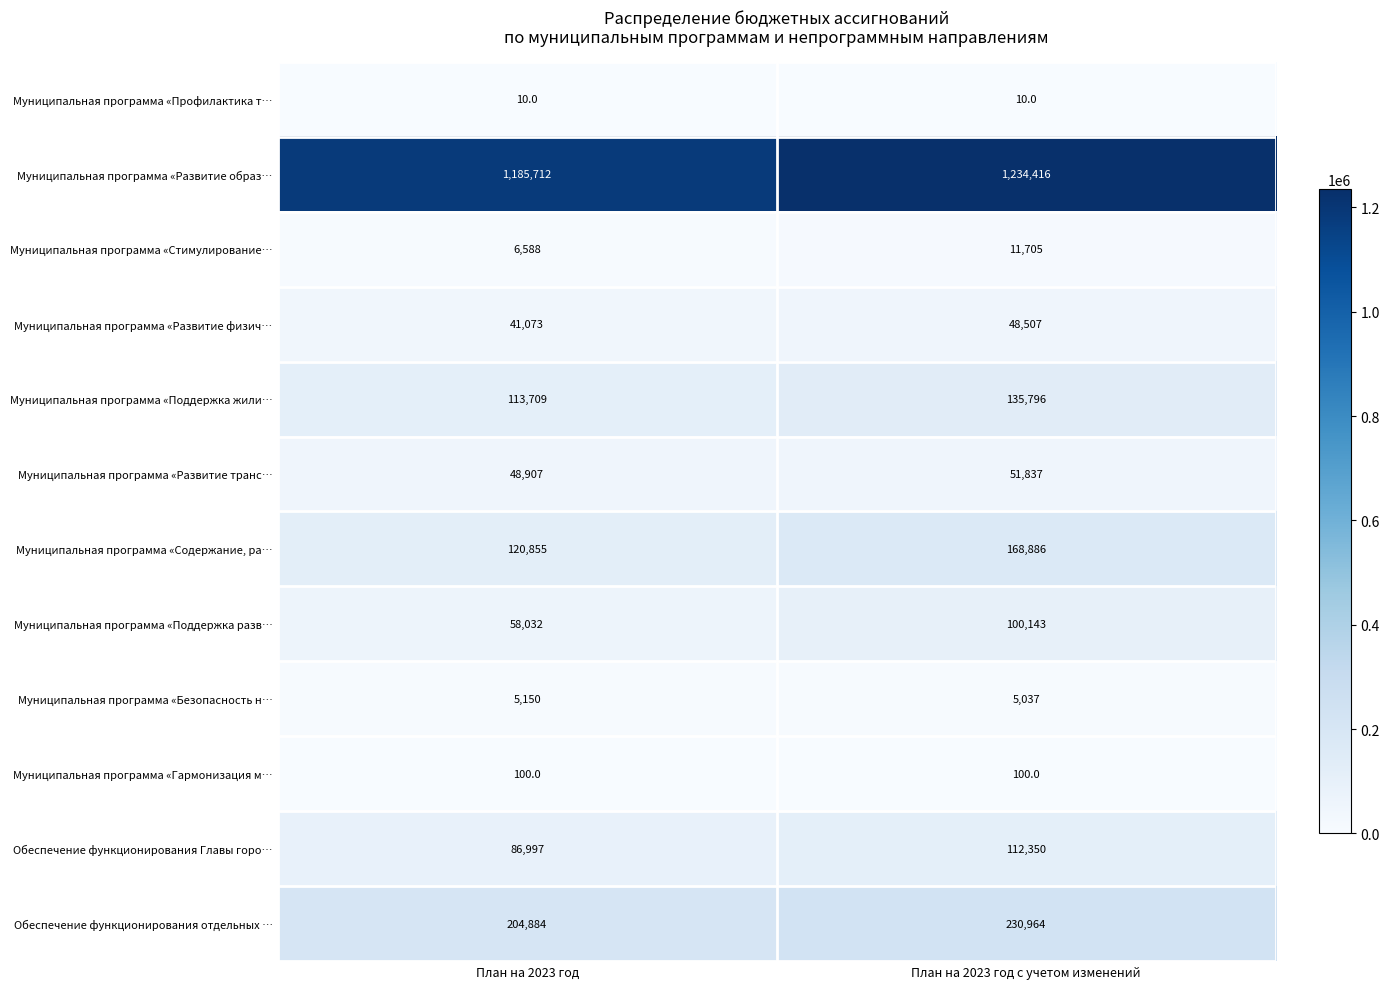

What is the difference between the highest and lowest values at План на 2023 год?

1185702